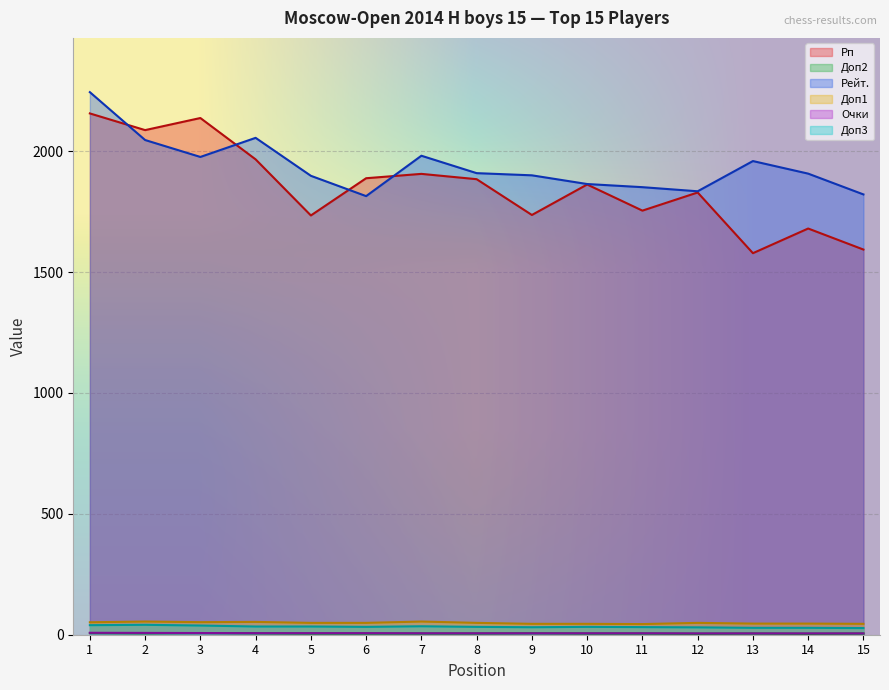

At 15, list the series in order from largest to smallest.

Рейт., Рп, Доп1, Доп3, Очки, Доп2